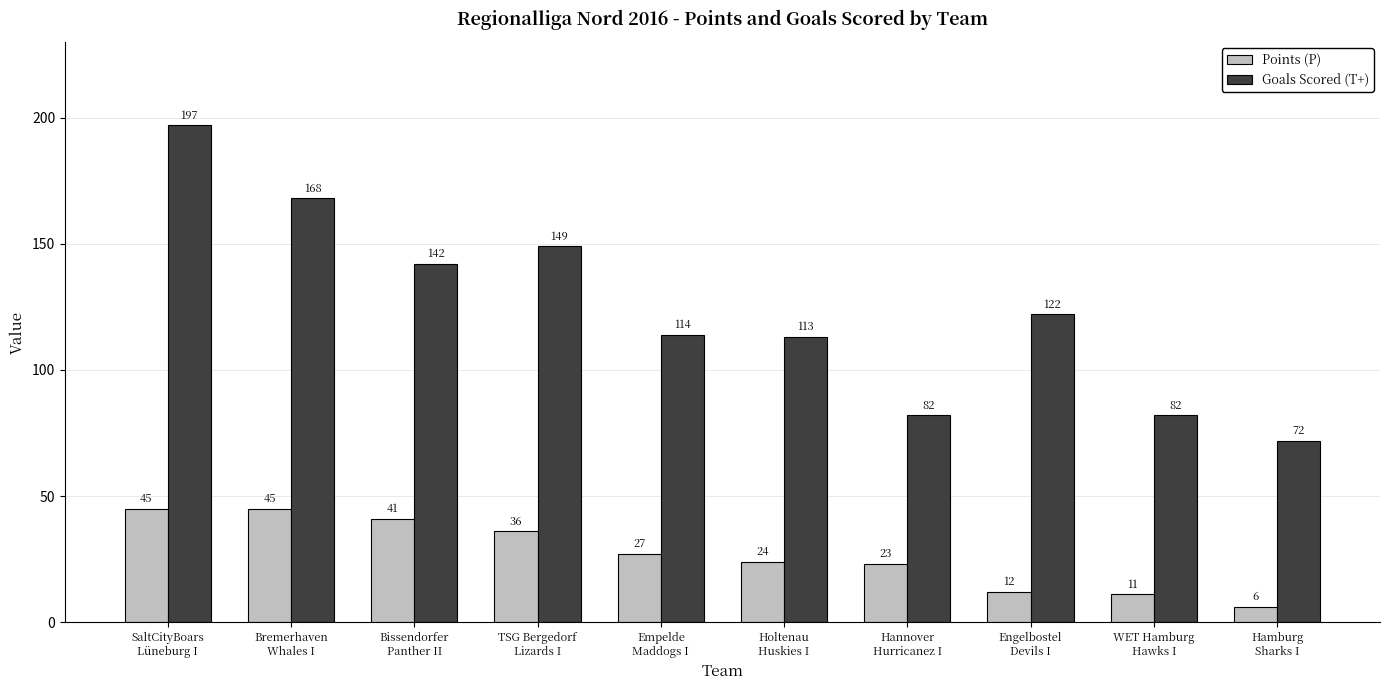

List the series in order of their peak value, highest first.

Goals Scored (T+), Points (P)